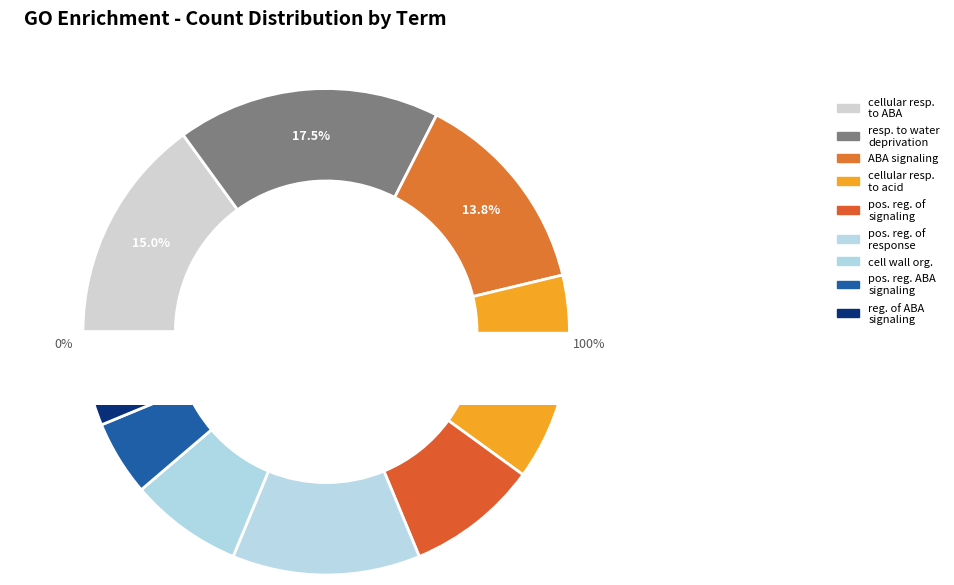

What percentage is the GO:1905959 slice, to the nearest percent?

3%